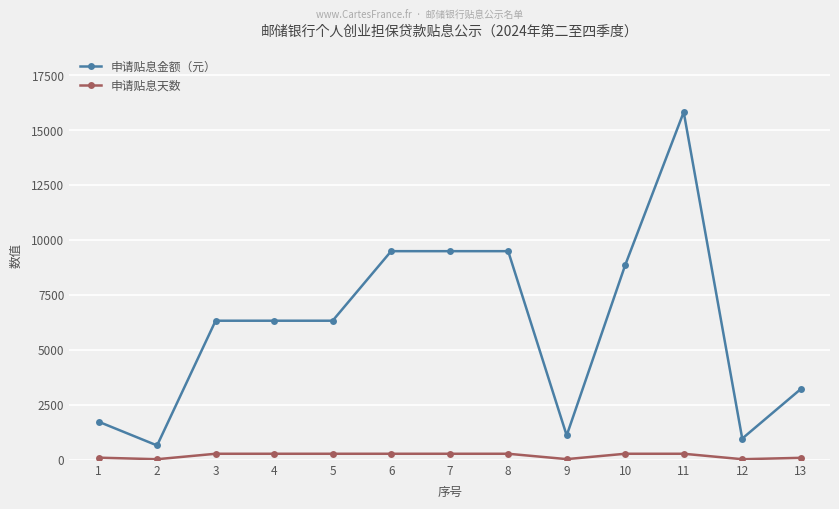

What is the average value of the 申请贴息天数 series?

190.2